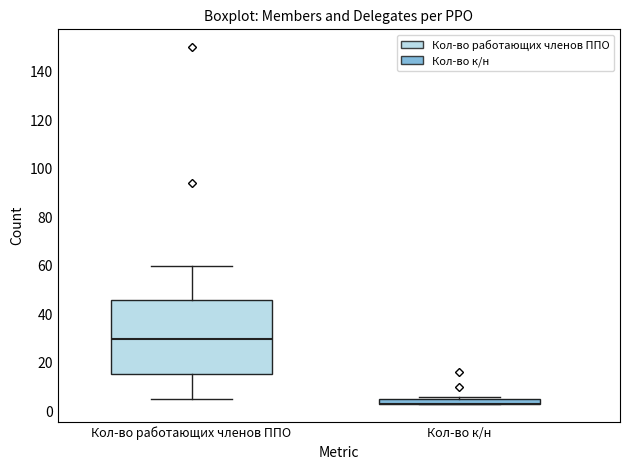

Where is the lower edge of the box for Кол-во к/н on the y-axis? The values are not printed on the chart, so give them approximately, as read against the axis.

4